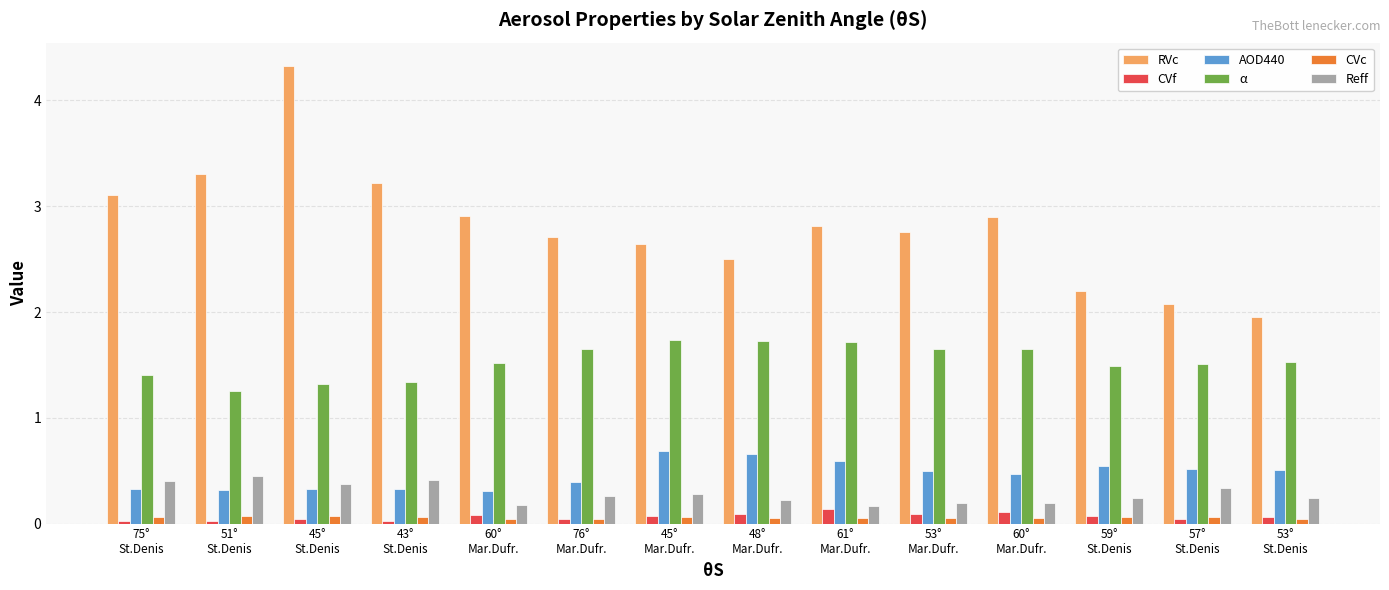

Are the bars grouped side by side (vs. stacked)?

Yes